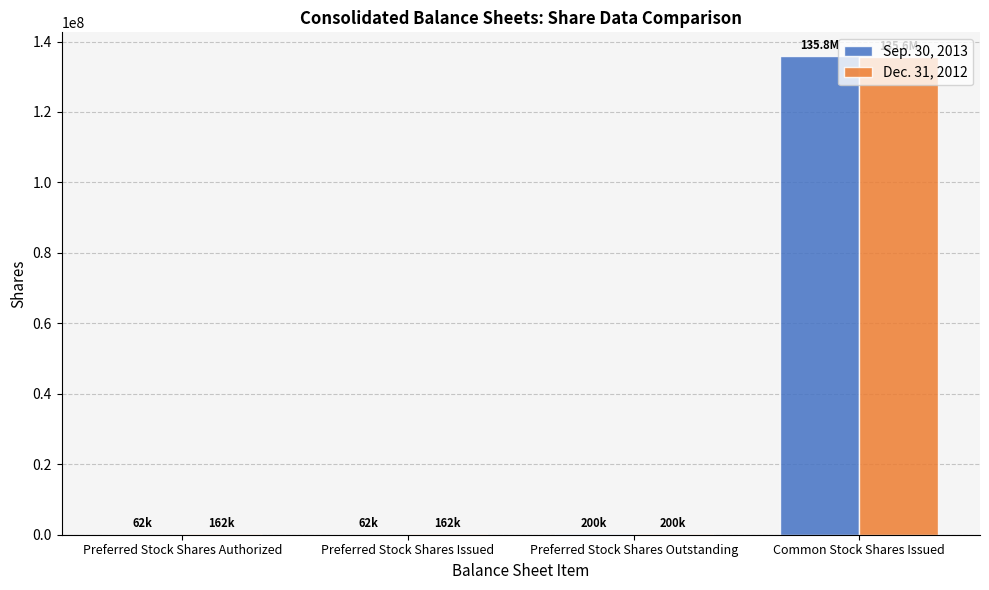

What is the sum of the Sep. 30, 2013 values at Preferred Stock Shares Outstanding and Common Stock Shares Issued?

136022932